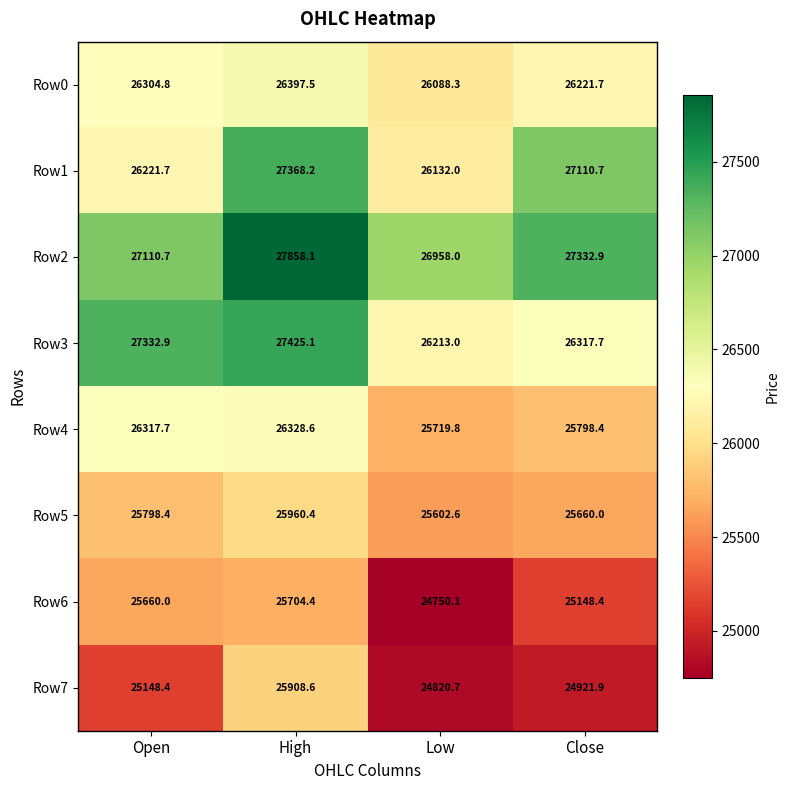

What is the difference between the highest and lowest values at Low?

2207.9